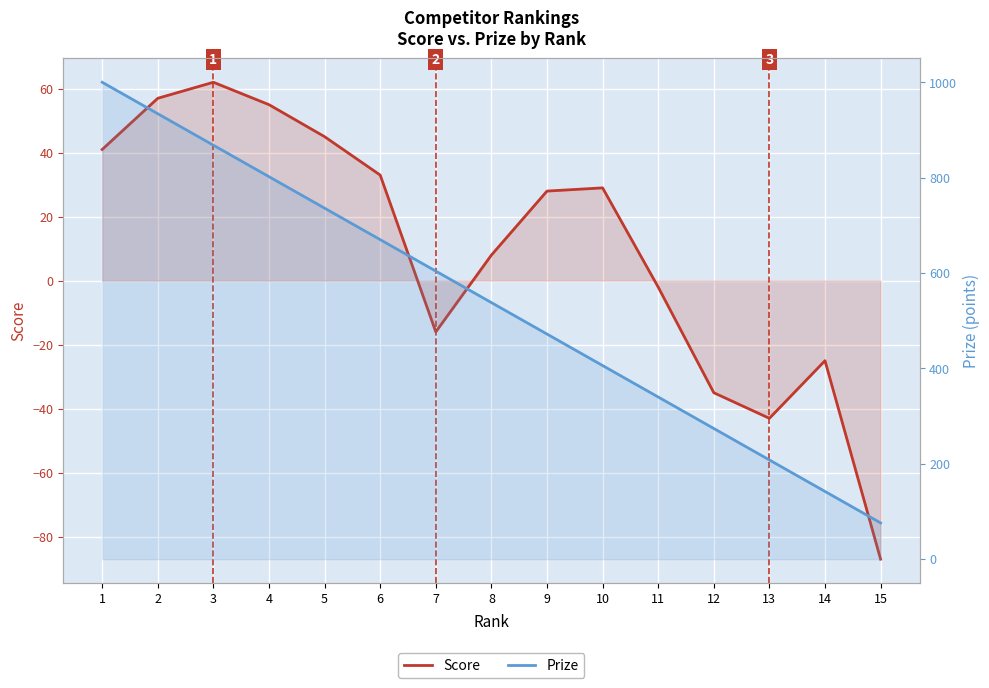

Reading left to right, extract all data points from this chart.

Score: 1=41	2=57	3=62	4=55	5=45	6=33	7=-16	8=8	9=28	10=29	11=-2	12=-35	13=-43	14=-25	15=-87
Prize: 1=1000	2=934	3=868	4=802	5=736	6=670	7=604	8=538	9=472	10=406	11=340	12=274	13=208	14=142	15=76